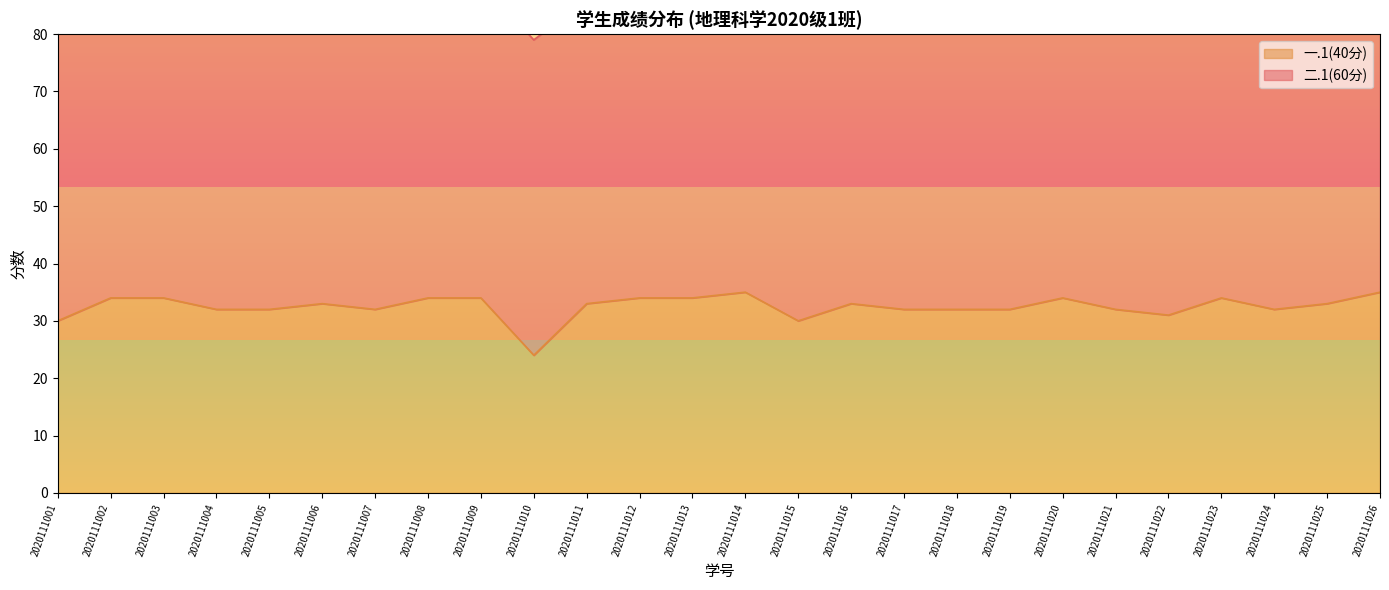

Where is the data nearest to the value 29?

2020111001